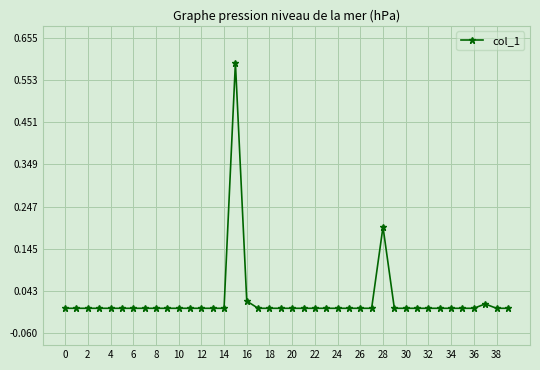

Count the number of data series in this chart.

1